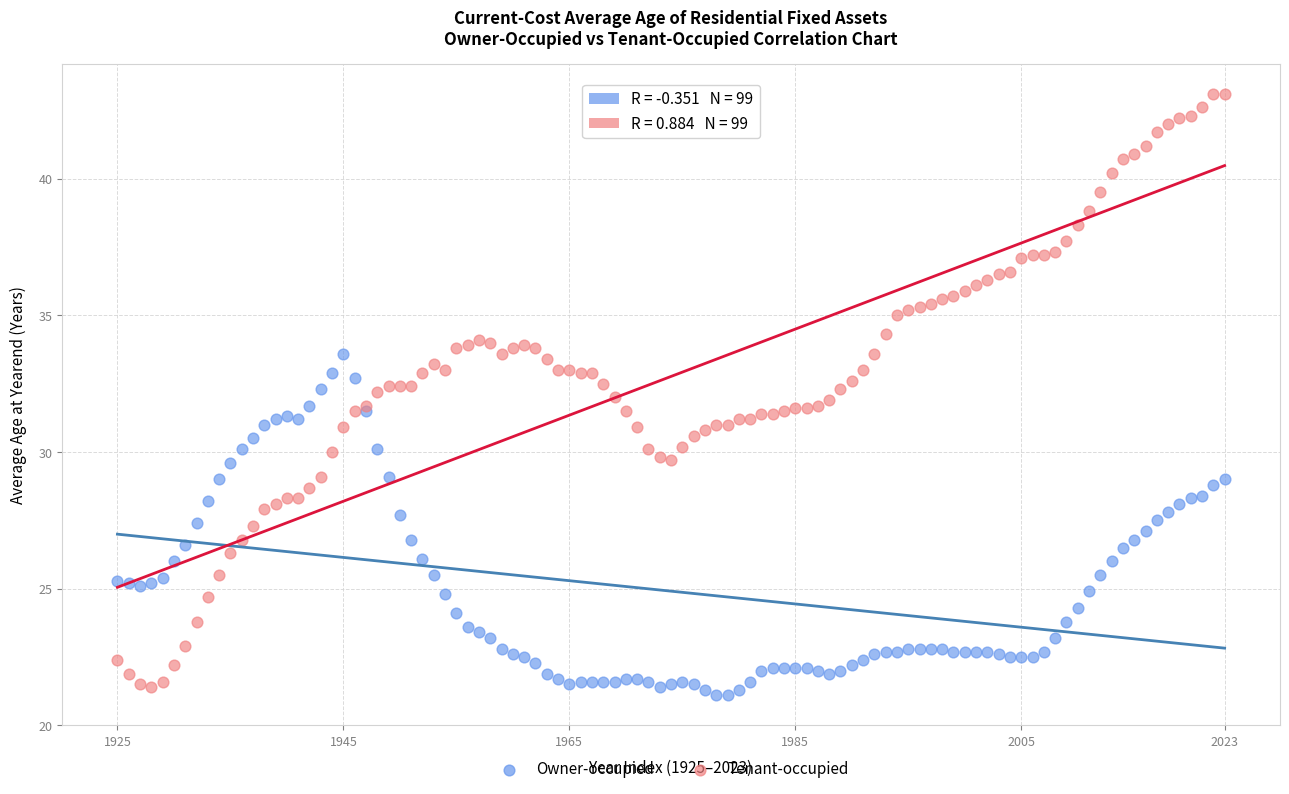

Which series contains the lowest Y value?

Owner-occupied